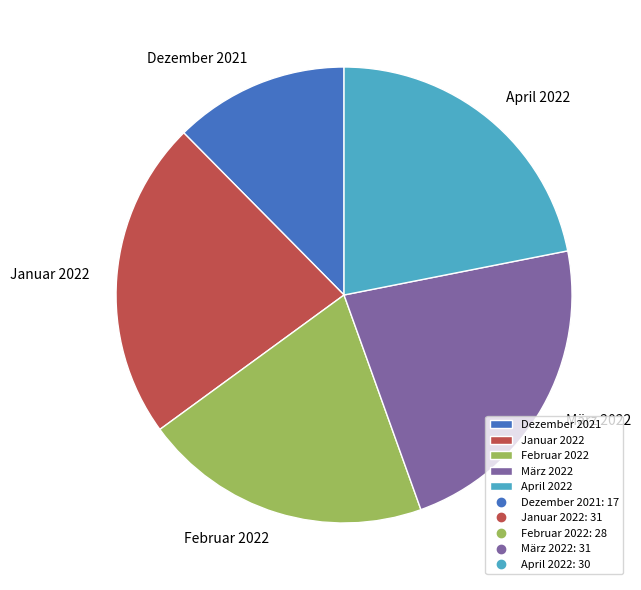

Which has a higher value, März 2022 or Februar 2022?

März 2022